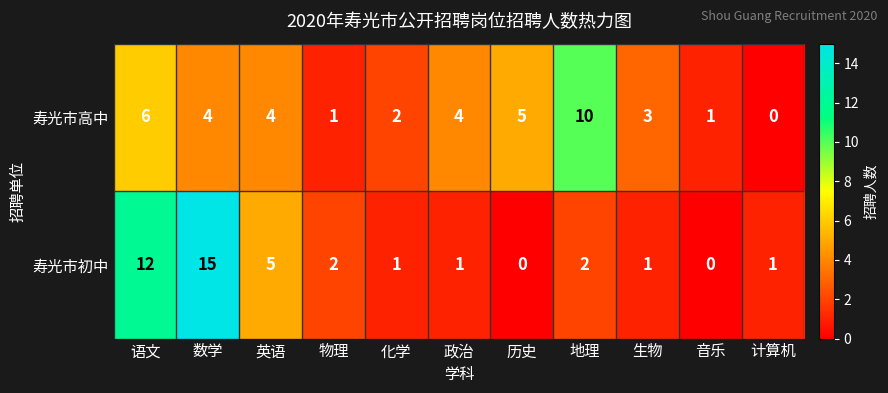

The 寿光市高中 series shows 6 at 语文. True or false?

True